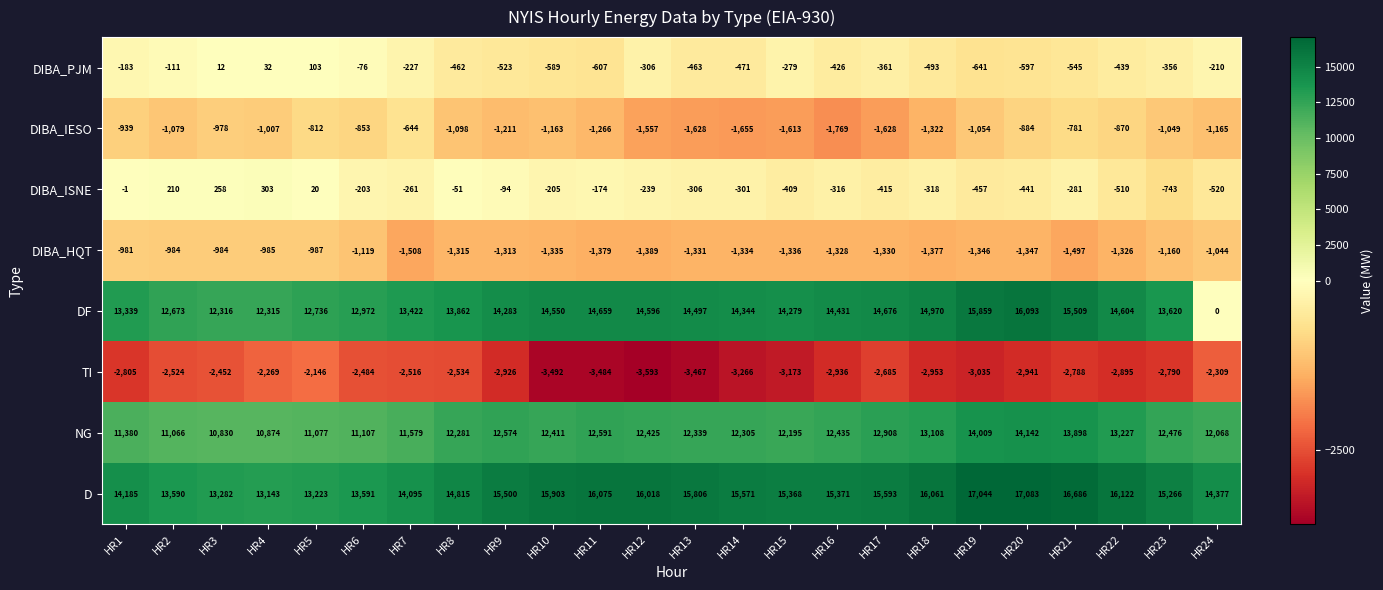

Rank the series by their maximum value, from highest to lowest.

D, DF, NG, DIBA_ISNE, DIBA_PJM, DIBA_IESO, DIBA_HQT, TI